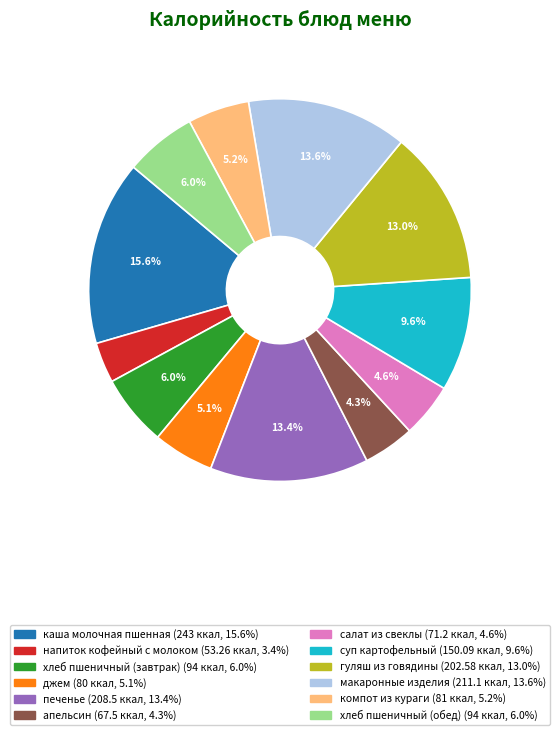

To the nearest percent, what is the difference between the джем and хлеб пшеничный (обед) slice percentages?

1%